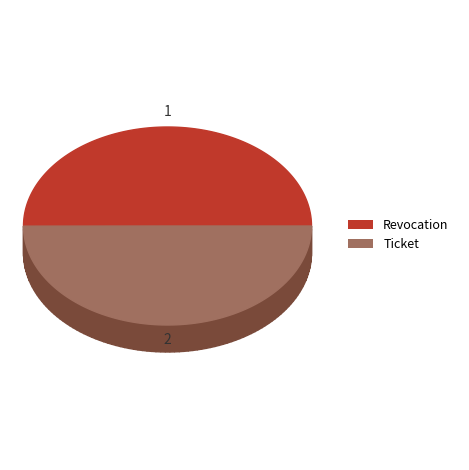

What is the smallest slice in the pie chart?

Ticket